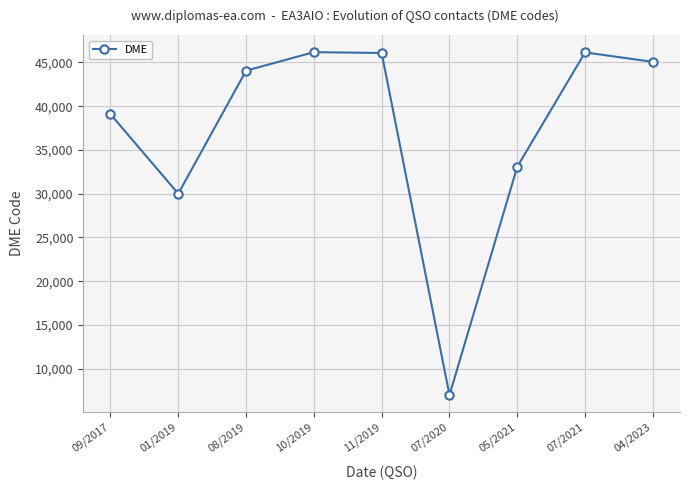

What is the difference between the maximum and second lowest values?

16168